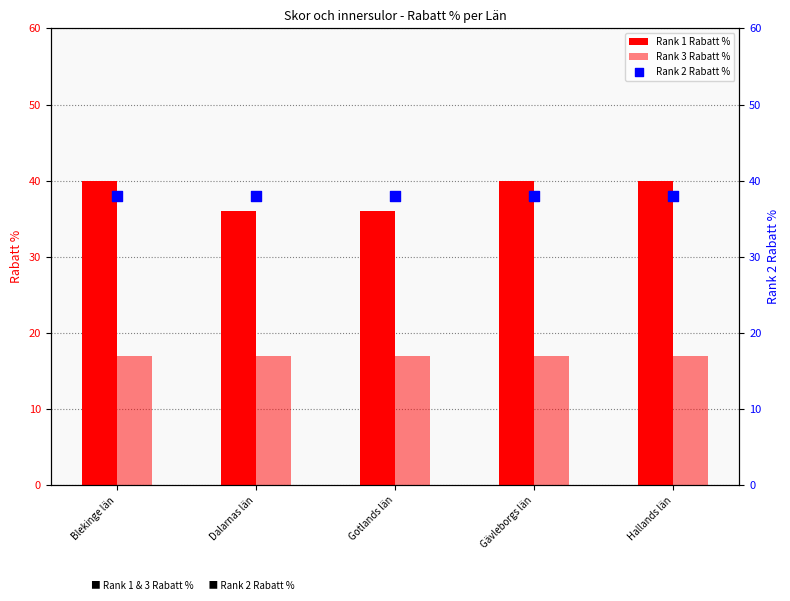

Which series has the largest total across all categories?

Rank 1 Rabatt %